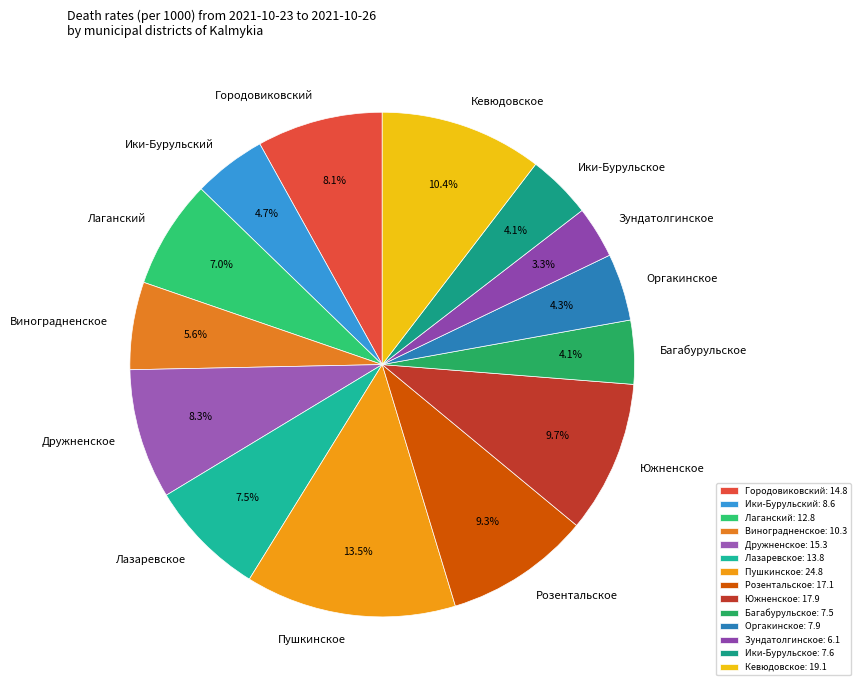

Combined, do Кевюдовское and Пушкинское account for over 50%?

No